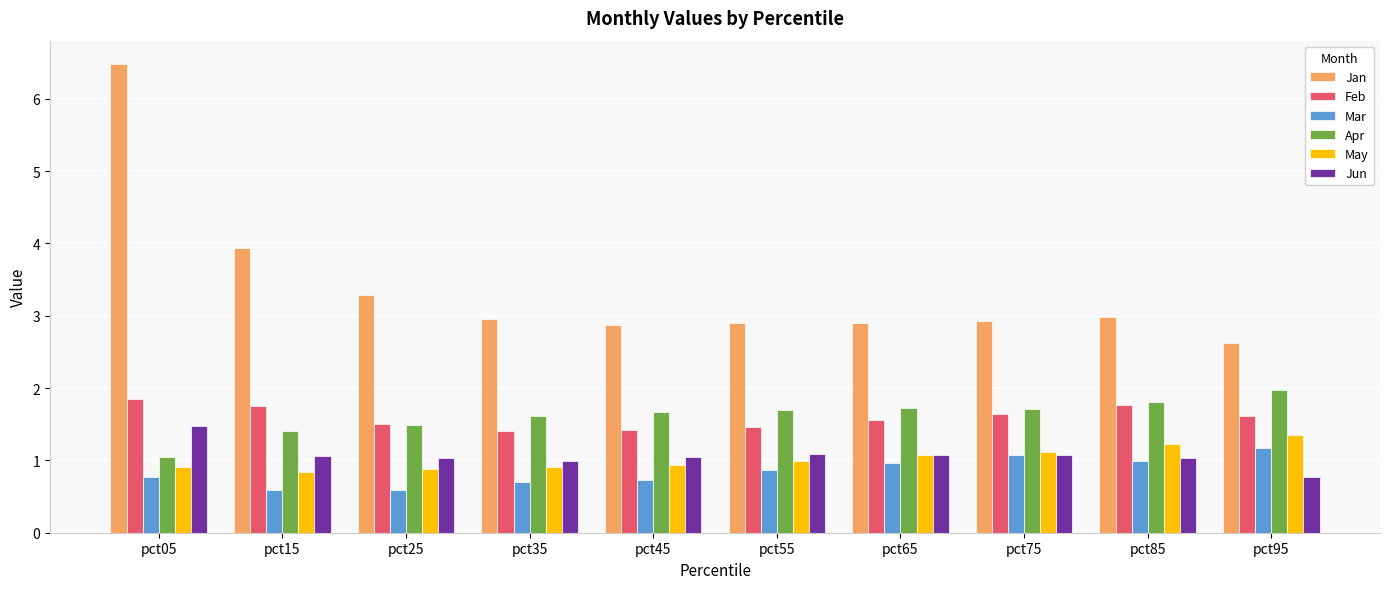

Between pct45 and pct65, which series saw the biggest shift?

Mar